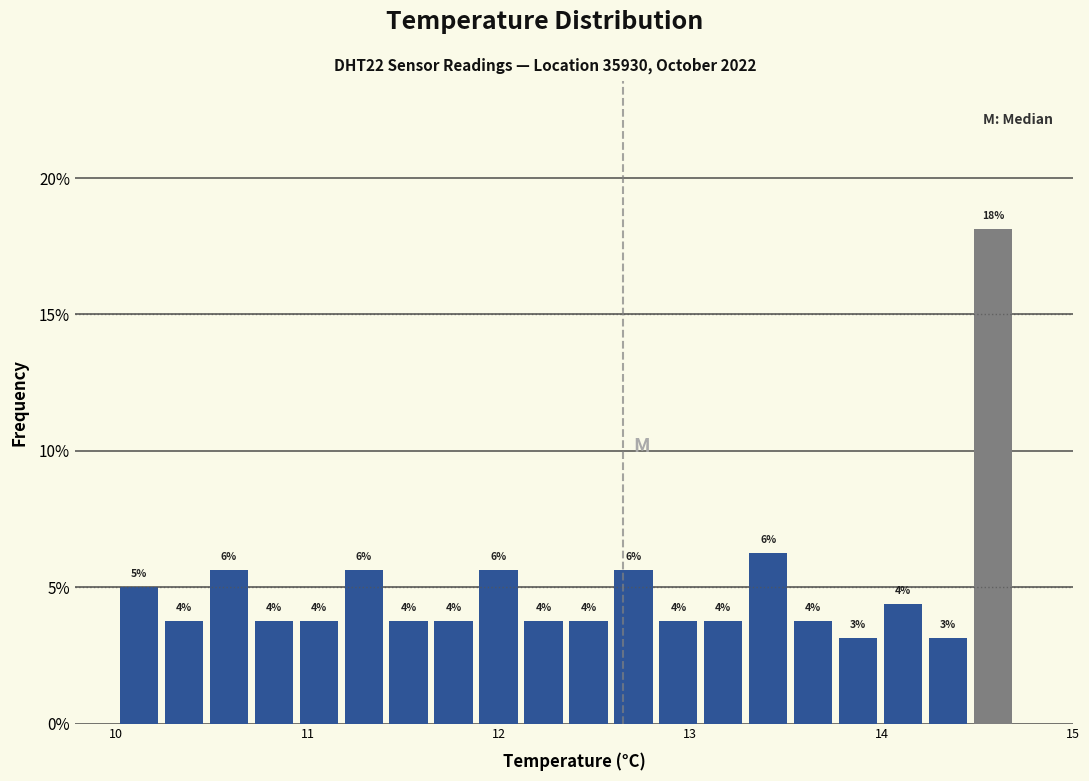

Read against the x-axis, roughly where is the centre of the tallest bar?

14.6